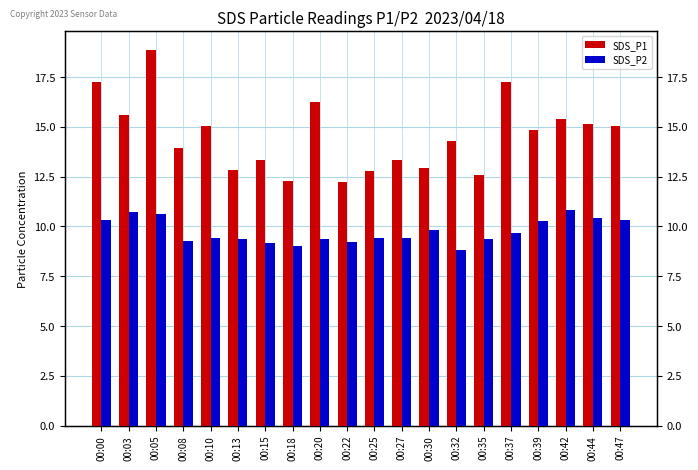

Which series changed the most between 00:03 and 00:30?

SDS_P1